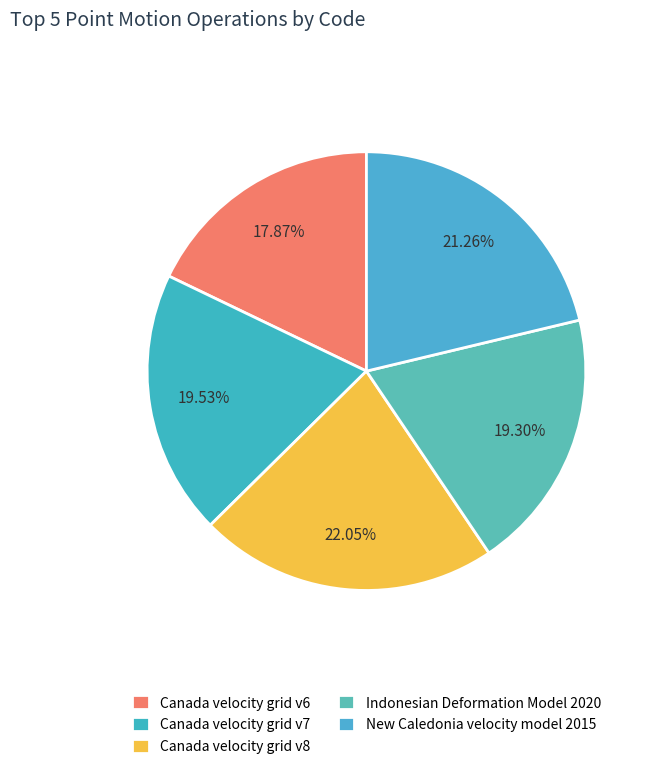

What percentage is NOT represented by Canada velocity grid v8?

78.0%